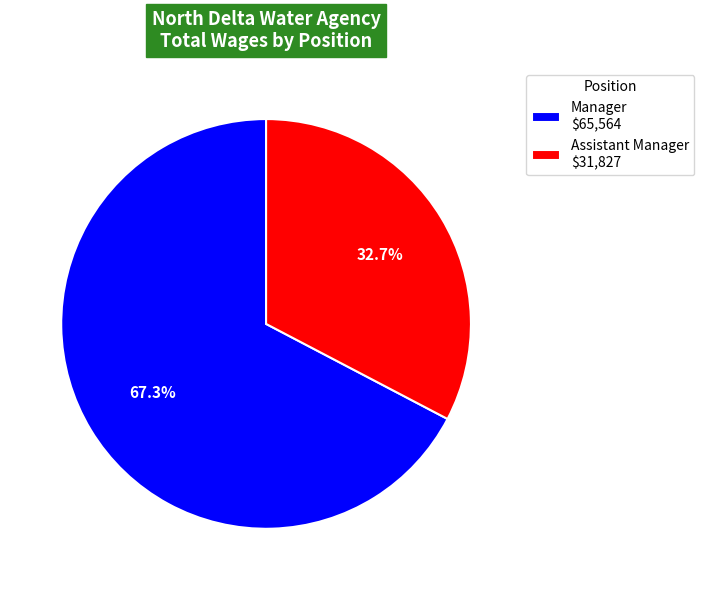

True or false: Manager accounts for 76% of the total.

False